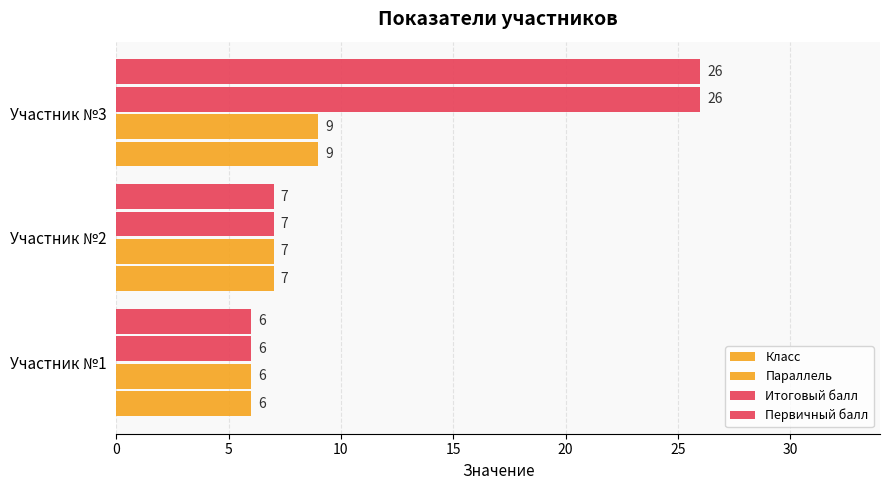

How many data points does each series have?

3